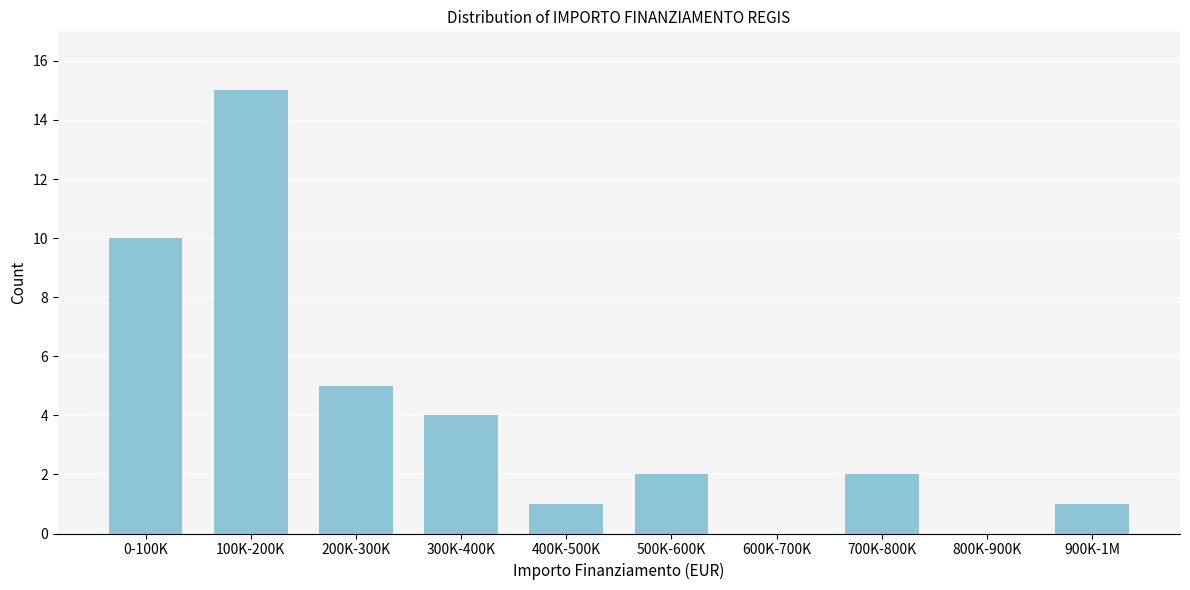

Reading left to right, what are all the values shown in this chart?

0-100K=10	100K-200K=15	200K-300K=5	300K-400K=4	400K-500K=1	500K-600K=2	600K-700K=0	700K-800K=2	800K-900K=0	900K-1M=1